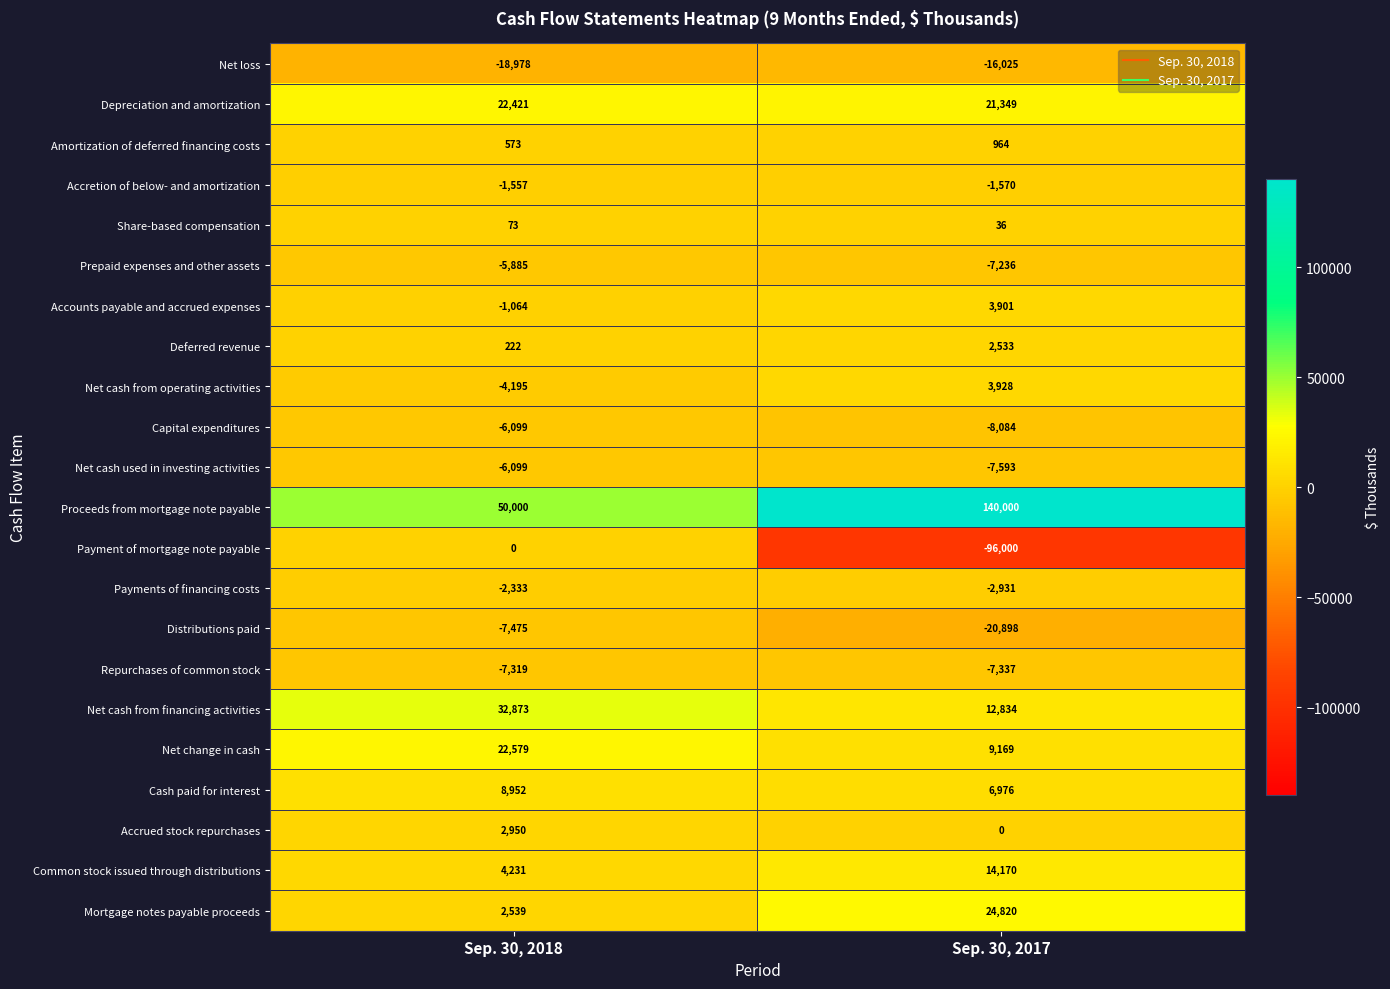

Which series has the largest total across all categories?

Proceeds from mortgage note payable